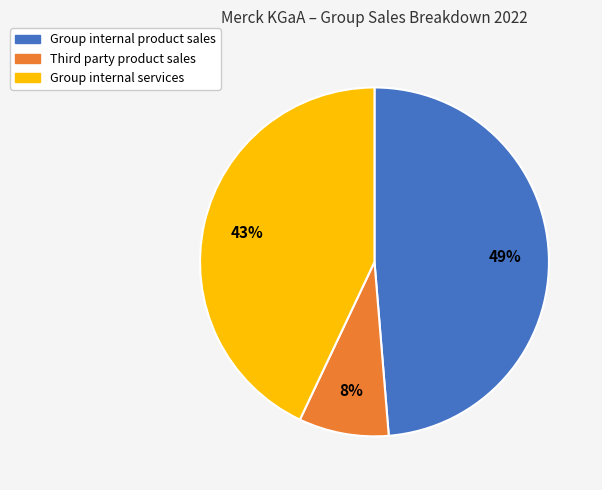

Is there a majority slice in this chart?

No